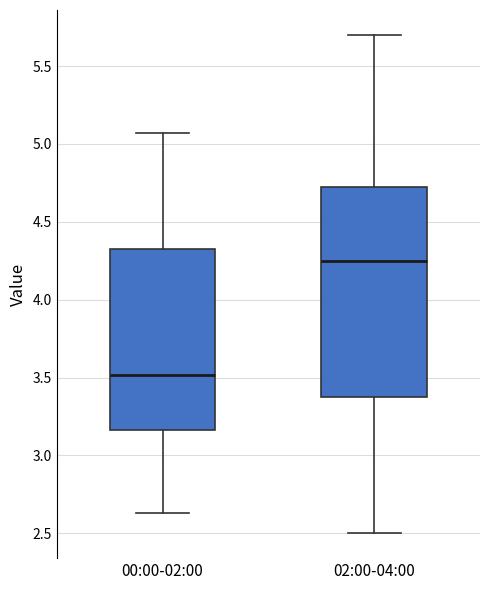

Where is the lower edge of the box for 02:00-04:00 on the y-axis? The values are not printed on the chart, so give them approximately, as read against the axis.

3.40